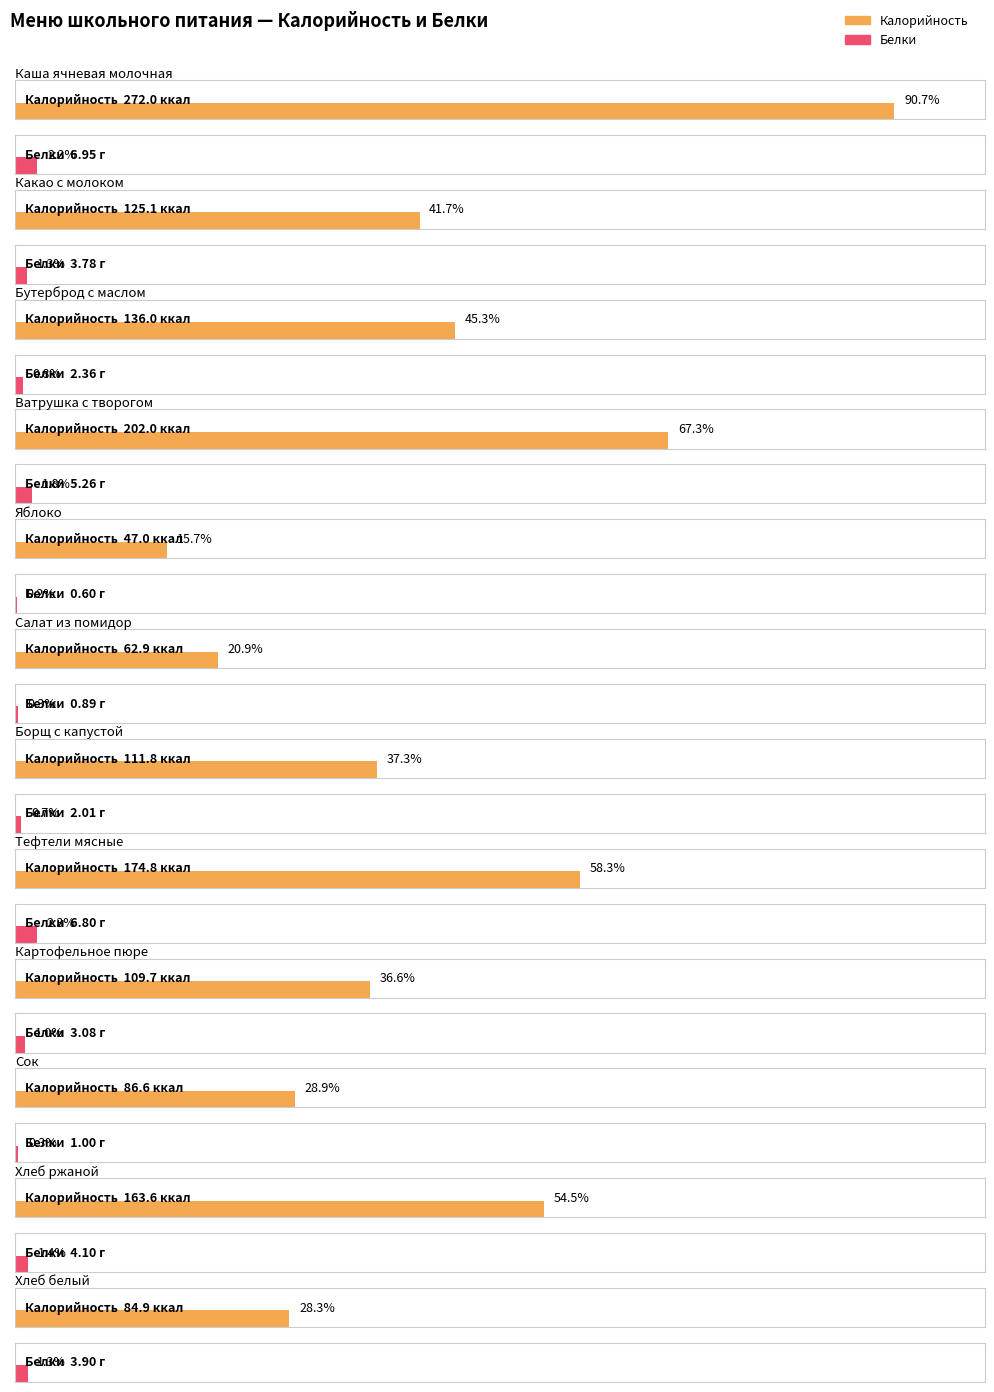

Reading left to right, list all the values displayed in this chart.

Калорийность: 272.0	125.1	136.0	202.0	47.0	62.9	111.8	174.8	109.7	86.6	163.6	84.9
Белки: 7.0	3.8	2.4	5.3	0.6	0.9	2.0	6.8	3.1	1.0	4.1	3.9